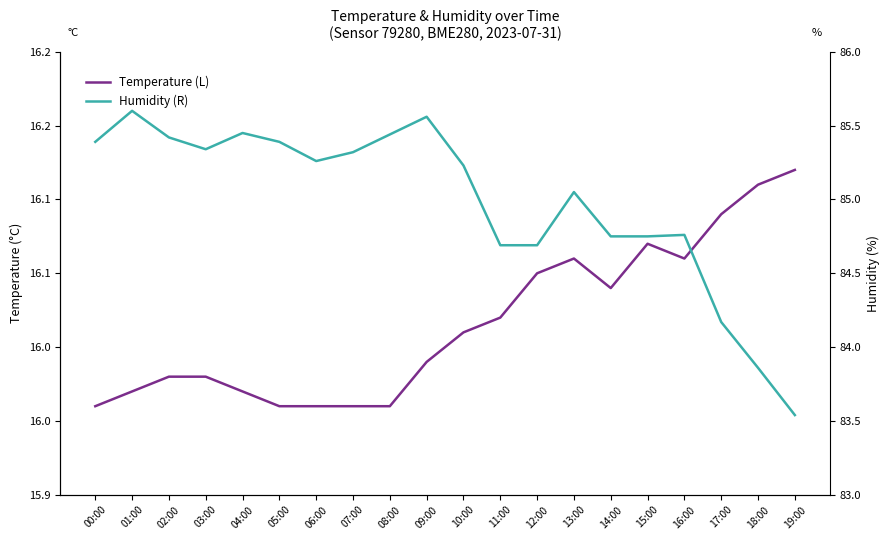

What is the total value across all series at 05:00?

101.3